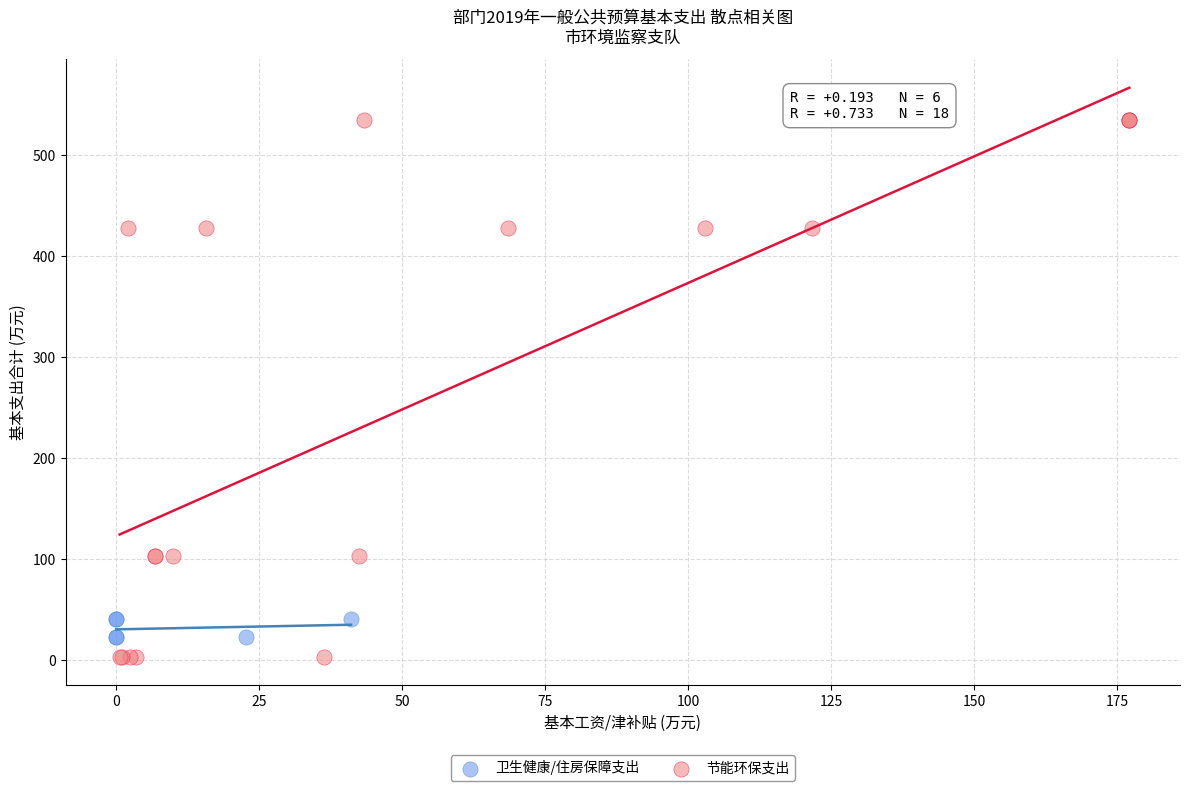

Which series has the largest Y range (max minus min)?

节能环保支出